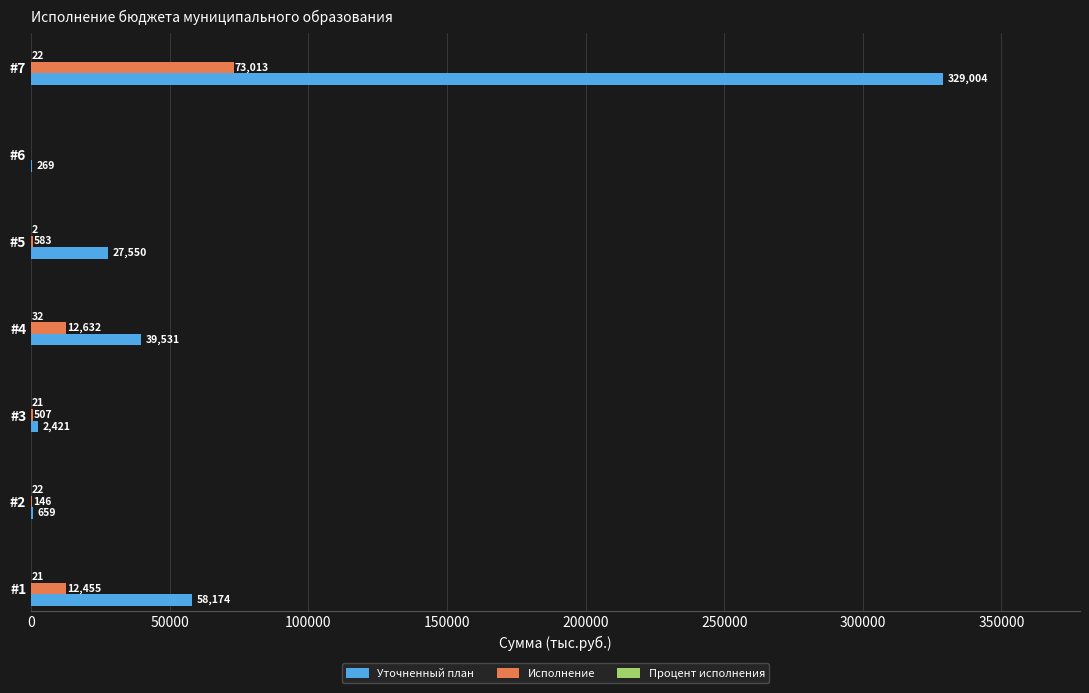

What is the total value across all series at #1?

70650.0